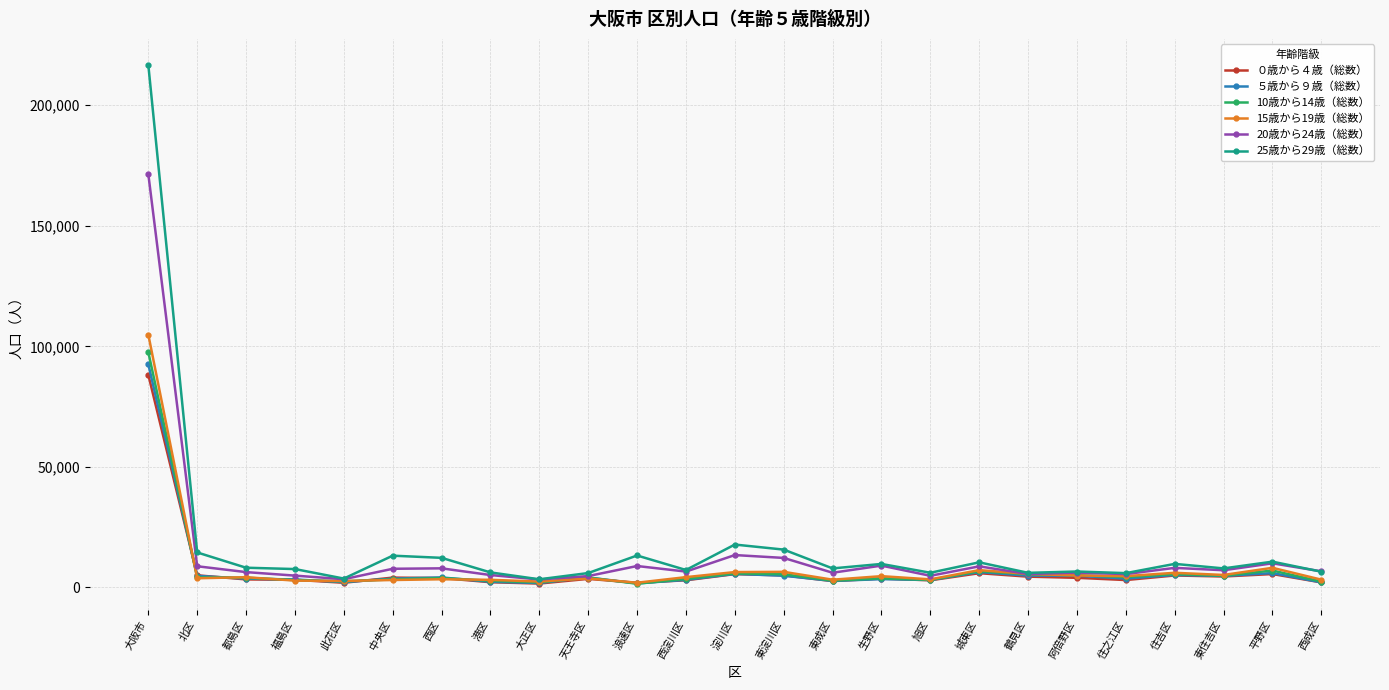

How many series are shown in this chart?

6